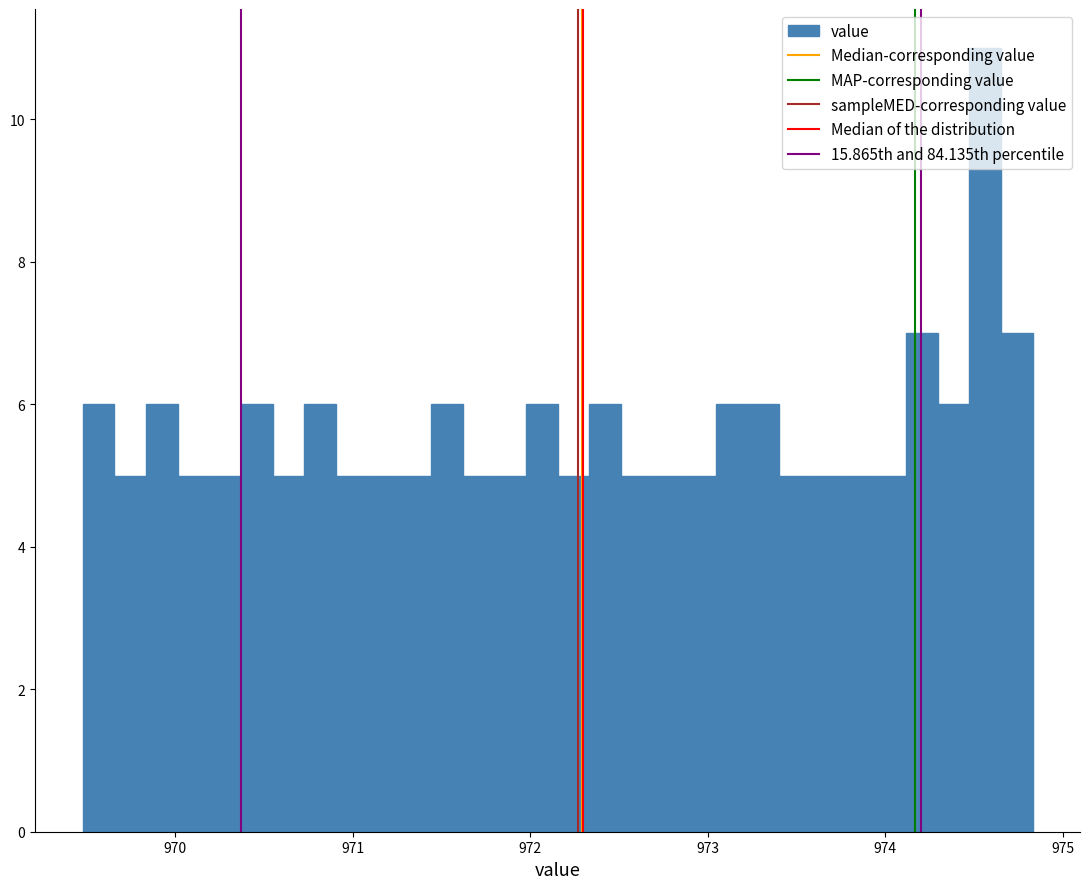

Around what value on the x-axis is the tallest bar? Give the approximate position of its centre, as read against the axis.

974.6